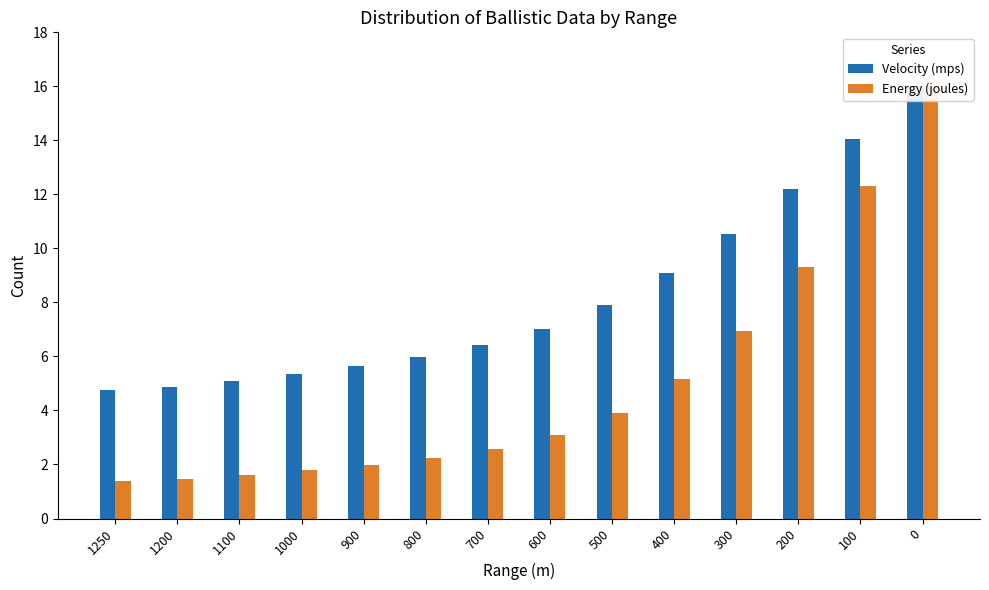

Is it true that Energy (joules) equals 1.0 at 500?

False